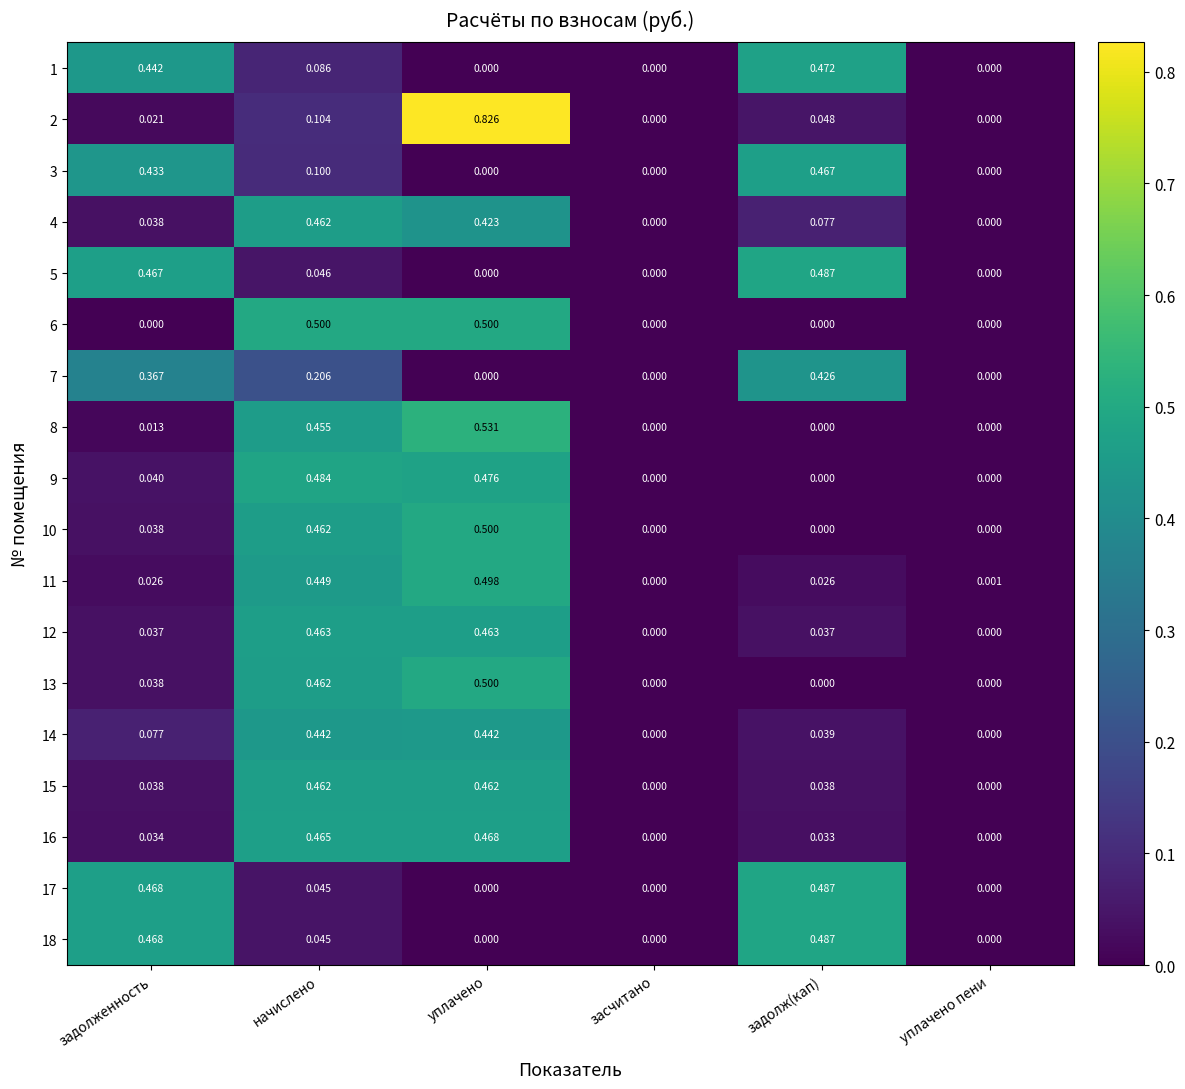

Which series has the largest range (max minus min)?

2